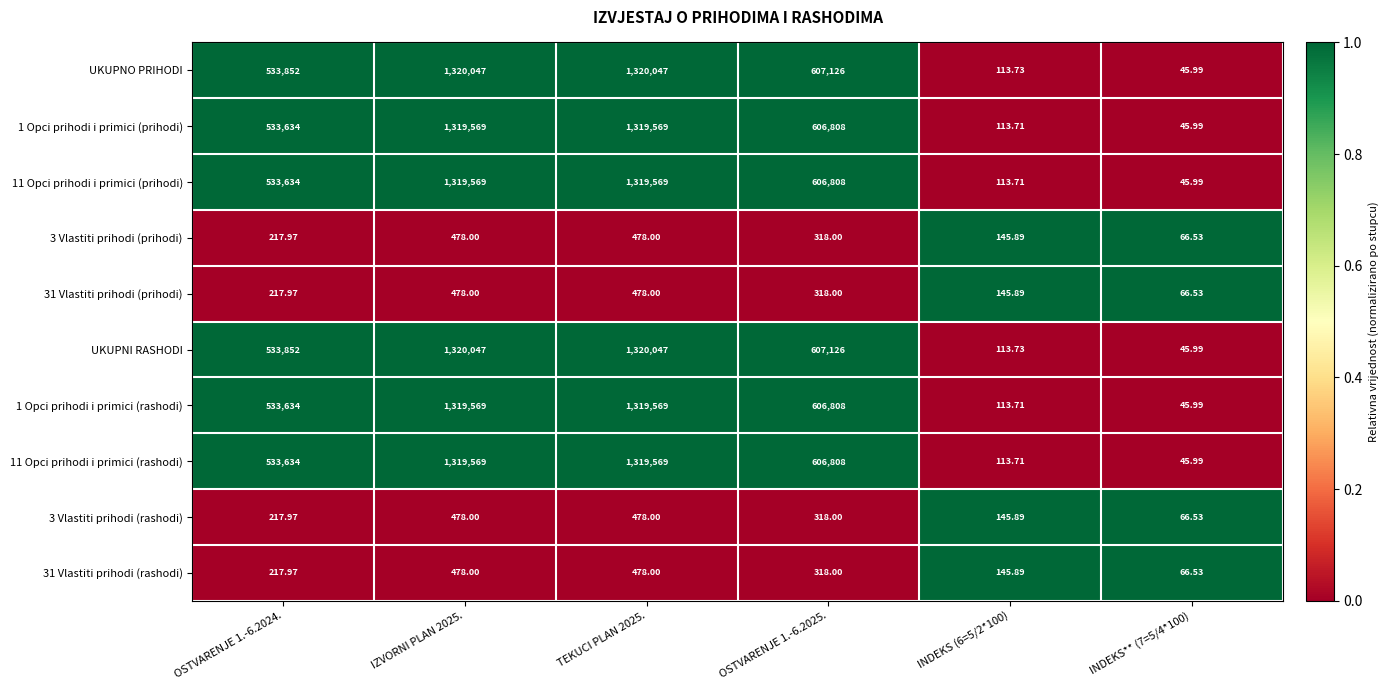

Is the value of 11 Opci prihodi i primici (prihodi) at INDEKS** (7=5/4*100) greater than the value of UKUPNO PRIHODI at IZVORNI PLAN 2025.?

No